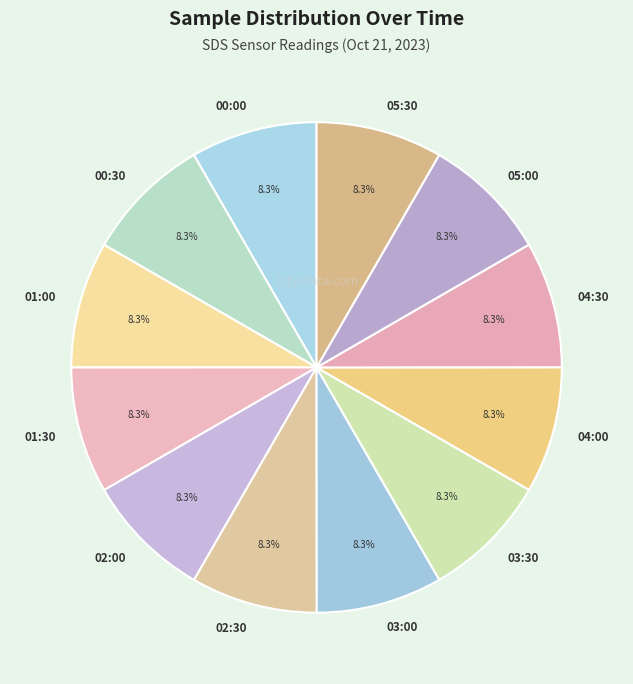

To the nearest percent, what portion does 00:00 represent?

8%